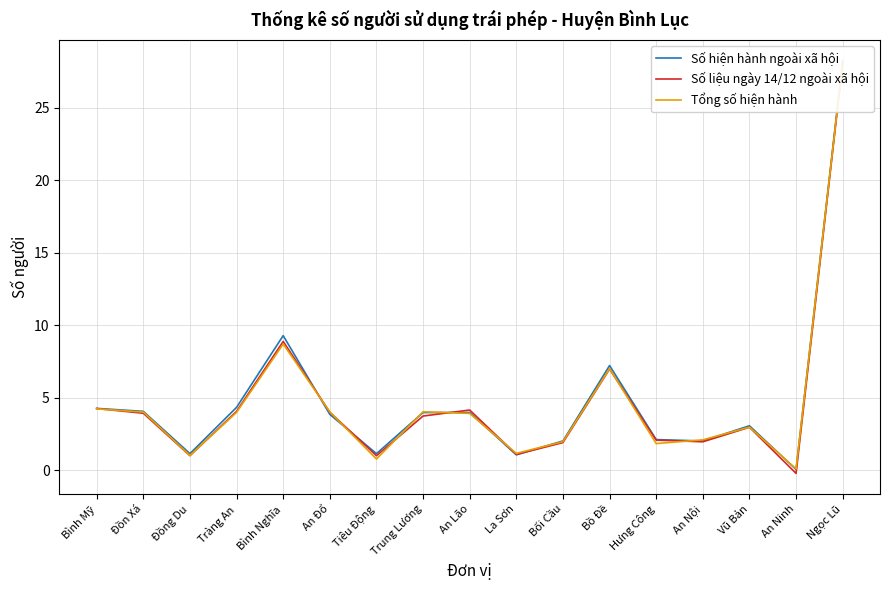

What is the difference between the Số liệu ngày 14/12 ngoài xã hội values at Bình Nghĩa and Hưng Công?

6.8